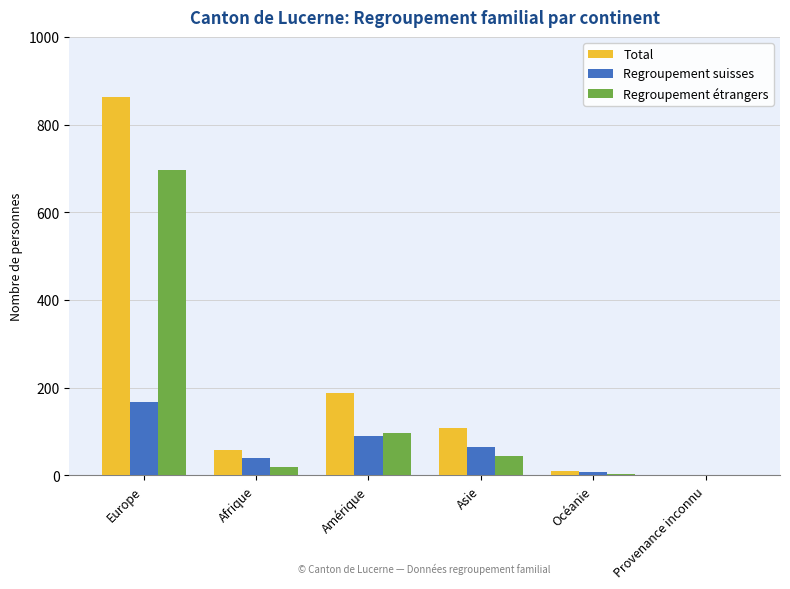

What is the sum of all Total values?

1232